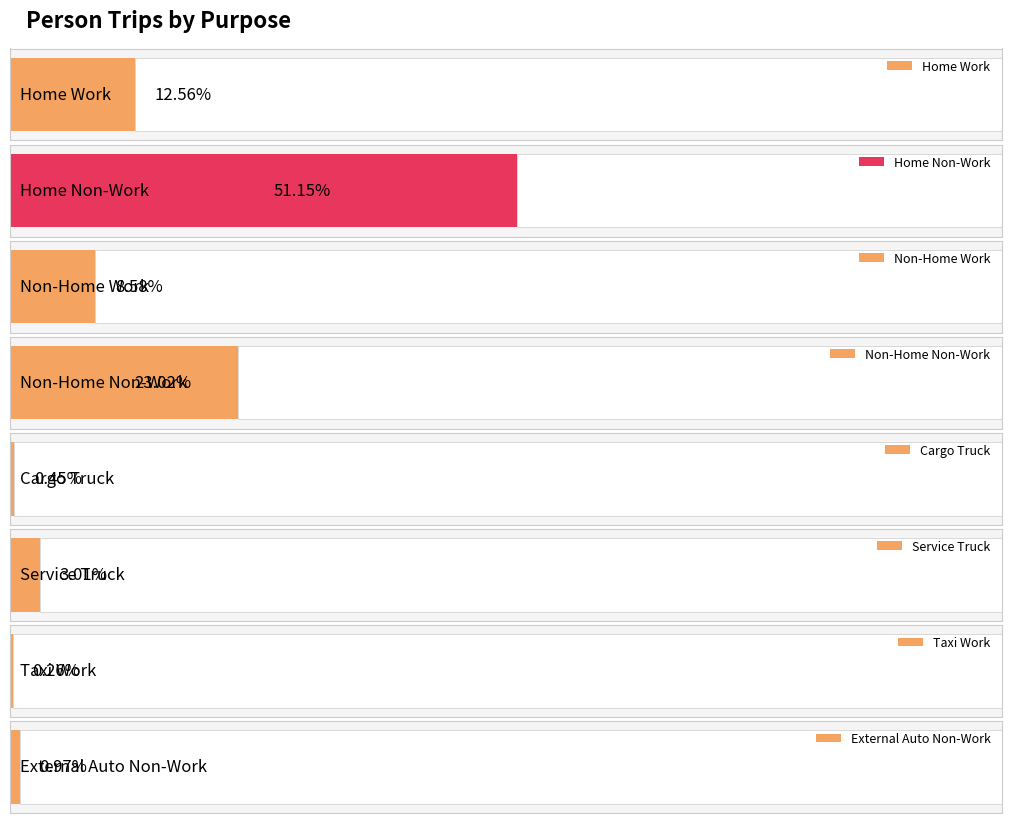

Approximately how many times larger is the value at External Auto Non-Work compared to Home Work?

0.1